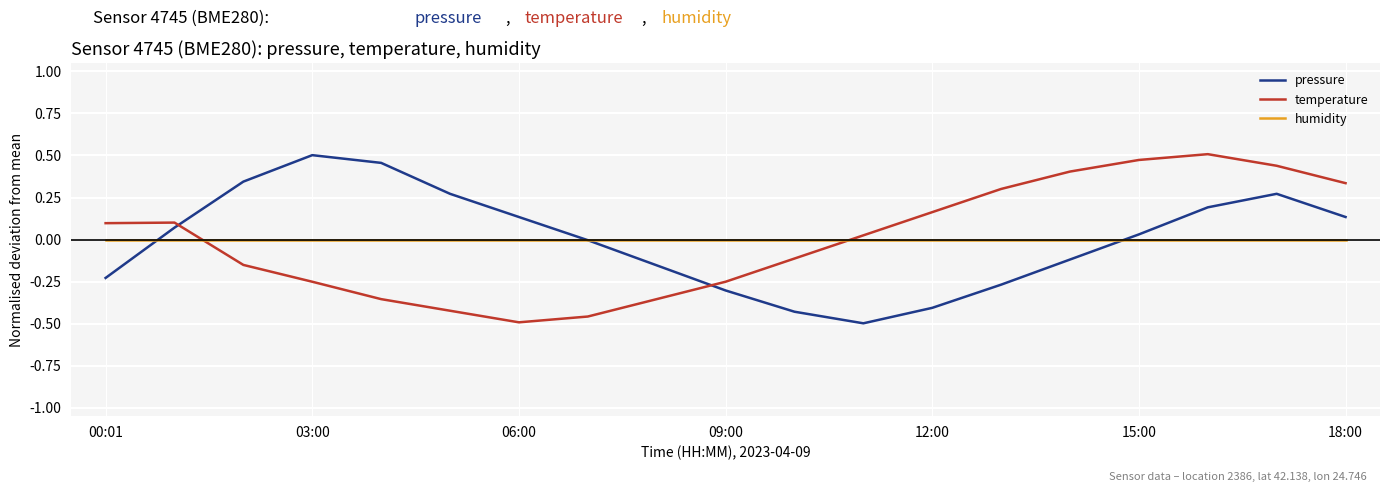

After their last crossing, which series has the higher values: pressure or humidity?

pressure